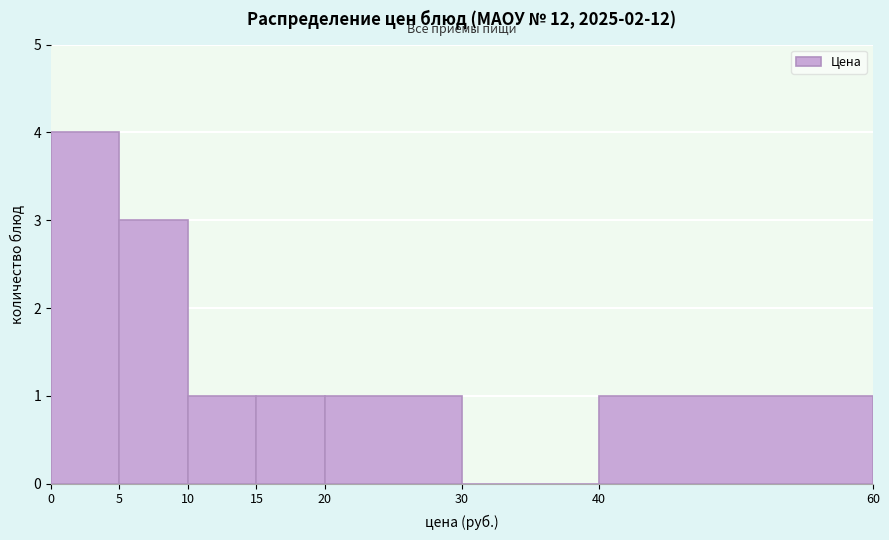

Reading left to right, list every bar in this chart as the range it spans on the x-axis followed by its height. The values are not printed on the chart, so give them approximately, as read against the axis.

0 to 5: 4
5 to 10: 3
10 to 15: 1
15 to 20: 1
20 to 30: 1
30 to 40: 0
40 to 60: 1